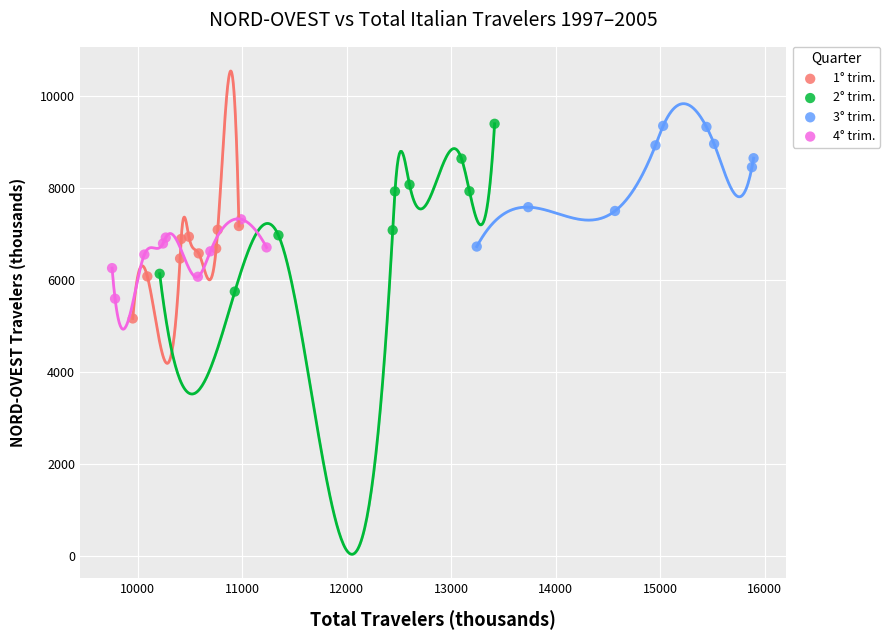

Which series has the widest spread of Y values?

2° trim.